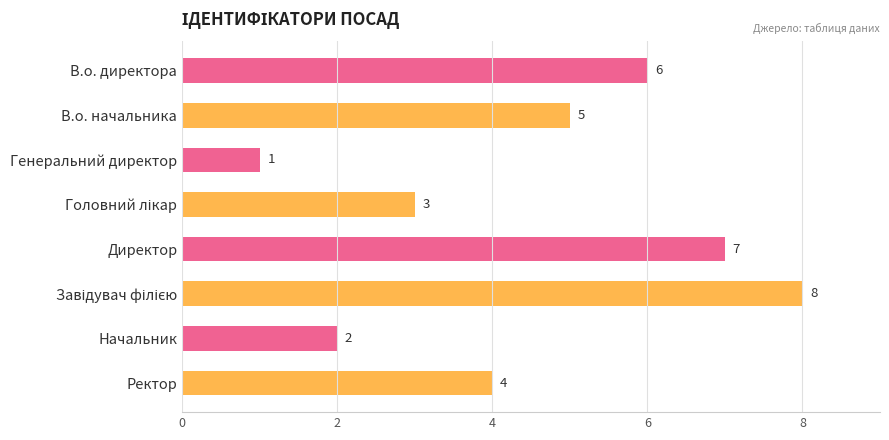

What is the label of the 5th bar from the top?

Директор